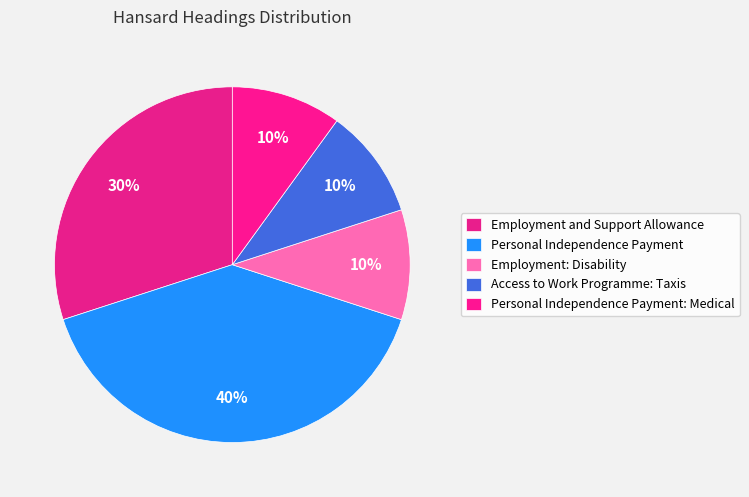

How many segments does this pie chart have?

5